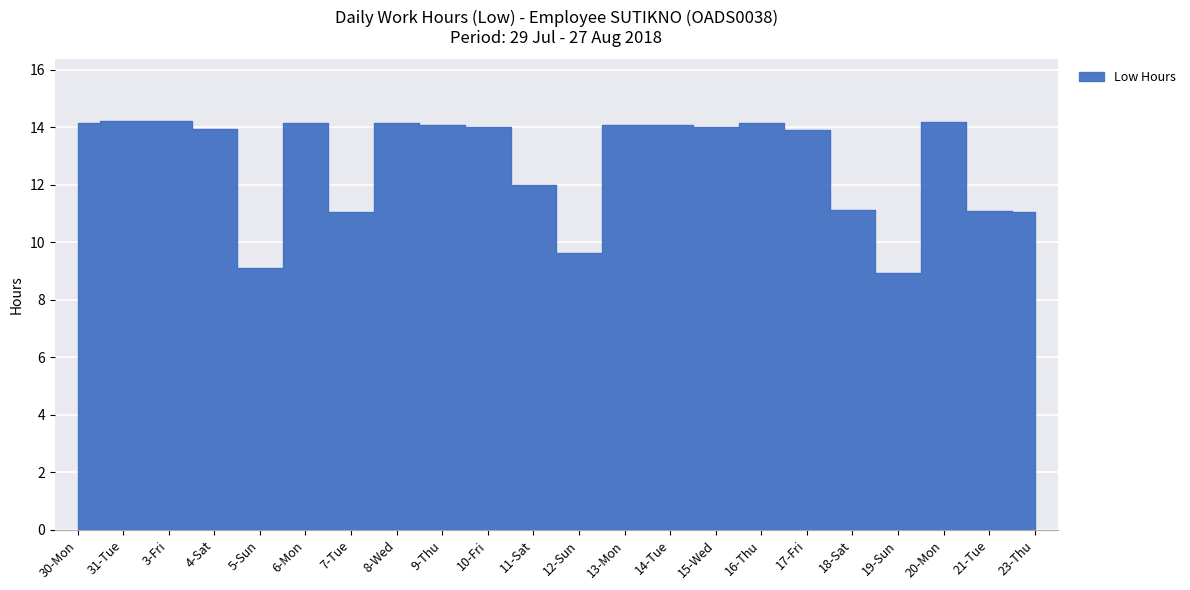

What position from the left is 14-Tue?

14